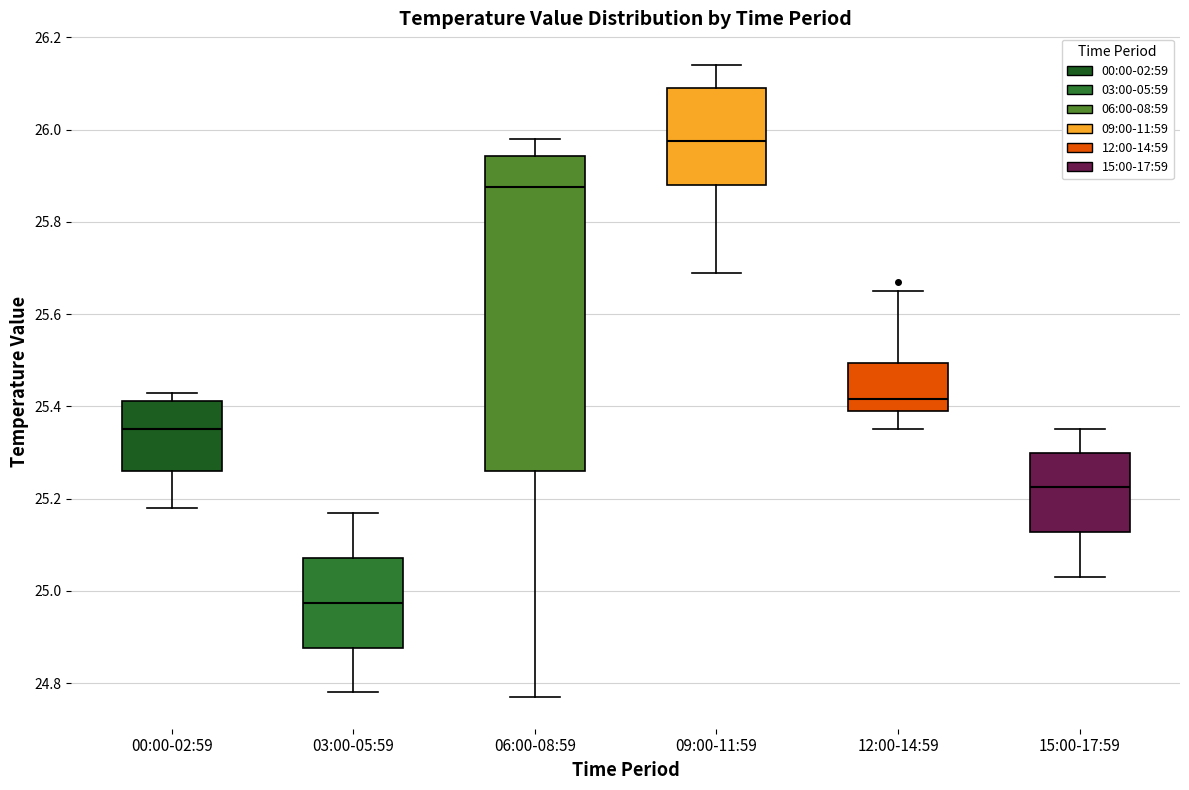

Reading left to right, transcribe this box plot: for each box, give where its median line is, the range the box spans, and where its two whiskers end, as read against the y-axis. The values are not printed on the chart, so give them approximately, as read against the axis.

00:00-02:59: median 25.36, box 25.26 to 25.42, whiskers 25.18 to 25.44
03:00-05:59: median 24.98, box 24.88 to 25.08, whiskers 24.78 to 25.18
06:00-08:59: median 25.88, box 25.26 to 25.94, whiskers 24.78 to 25.98
09:00-11:59: median 25.98, box 25.88 to 26.10, whiskers 25.70 to 26.14
12:00-14:59: median 25.42, box 25.40 to 25.50, whiskers 25.36 to 25.66
15:00-17:59: median 25.22, box 25.12 to 25.30, whiskers 25.04 to 25.36